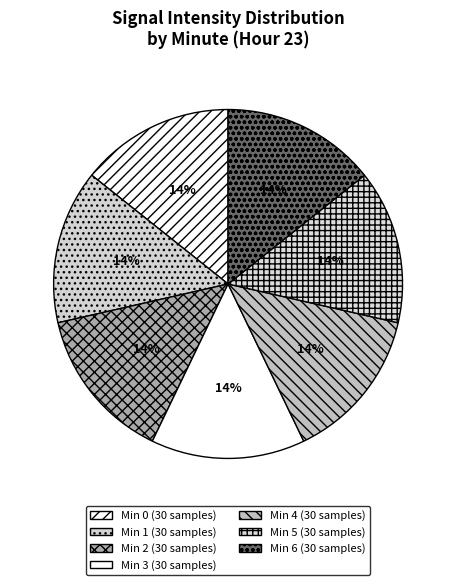

How many segments does this pie chart have?

7